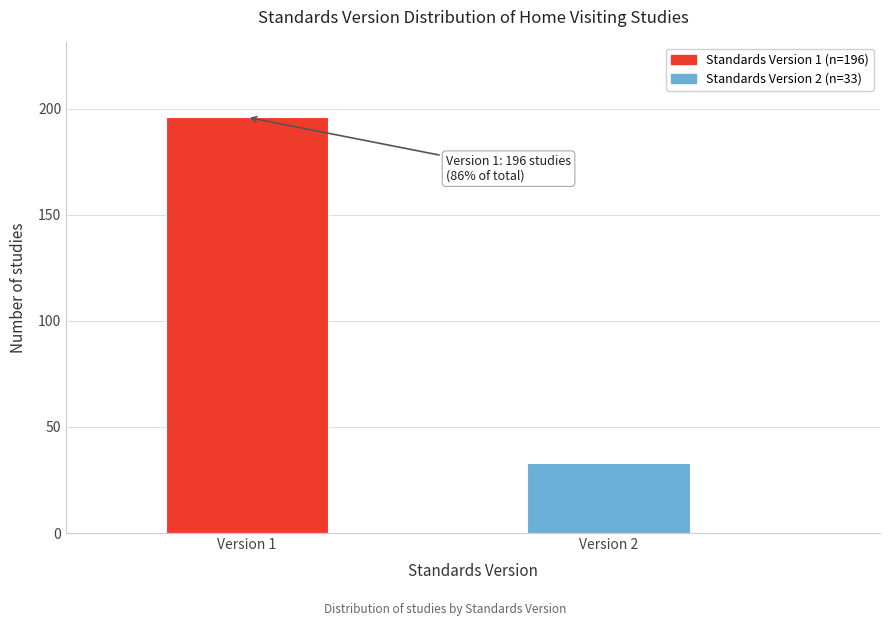

Reading left to right, extract all data points from this chart.

Version 1=196	Version 2=33